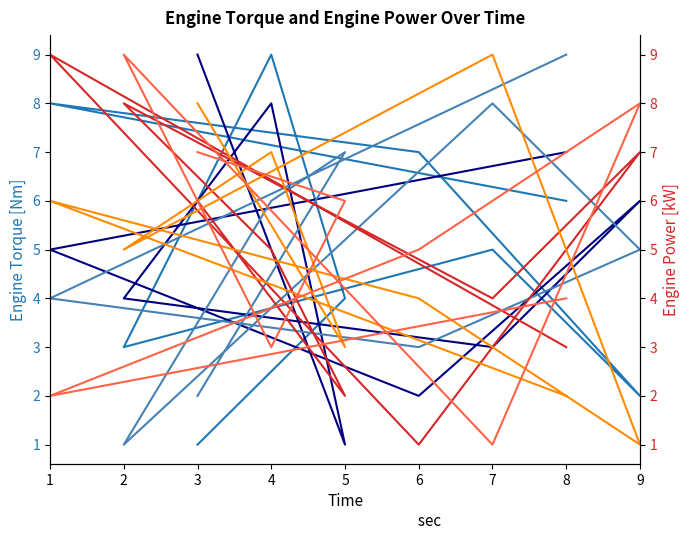

What are all the series names shown in the legend?

col_5, col_2, col_3, col_7, col_8, col_4